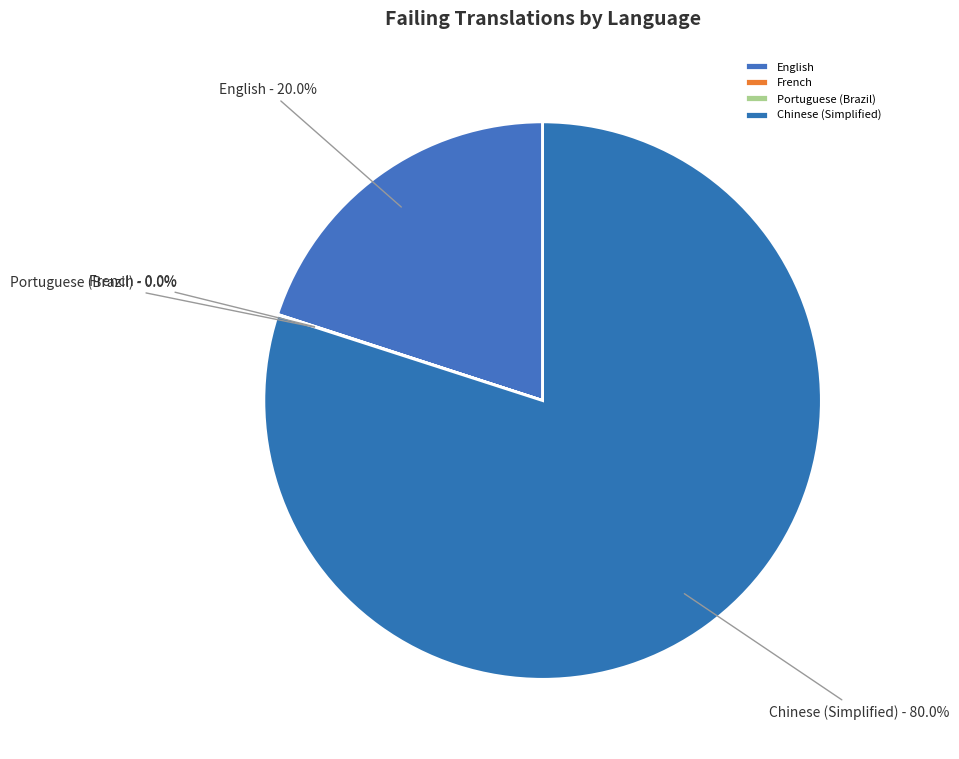

Is Chinese (Simplified) the majority of the pie?

Yes